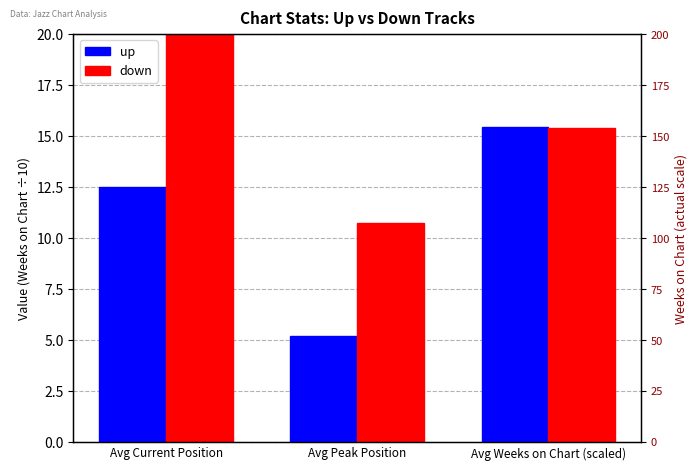

Is the value of up at Avg Weeks on Chart (scaled) greater than the value of down at Avg Peak Position?

Yes